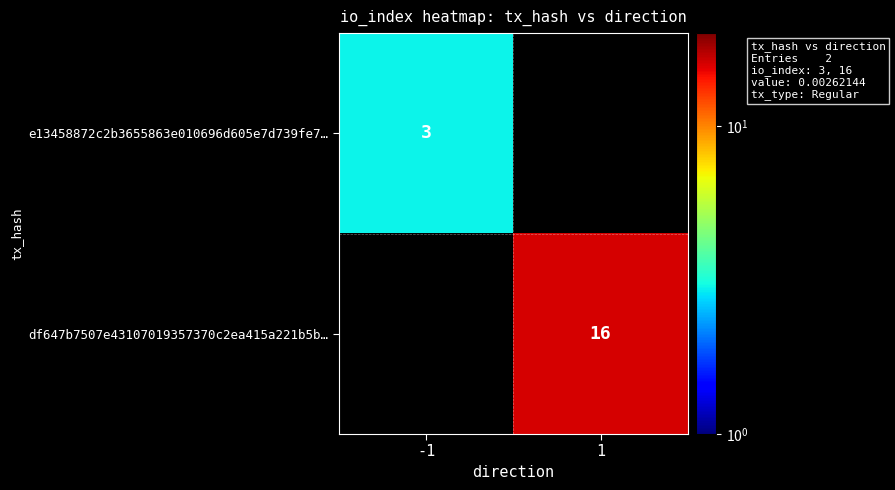

Is the value of e13458872c2b3655863e010696d605e7d739fe7… at -1 greater than the value of df647b7507e43107019357370c2ea415a221b5b… at 1?

No